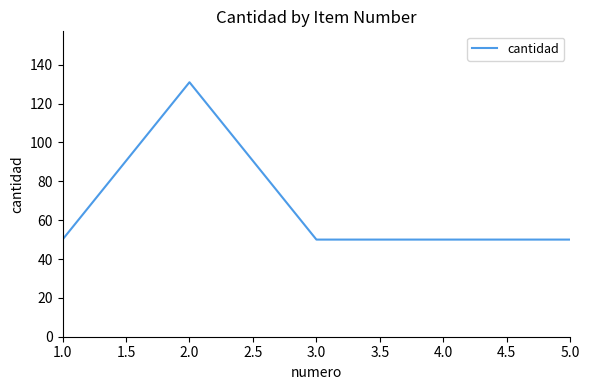

What is the sum of the values at 3.0 and 5.0?

100